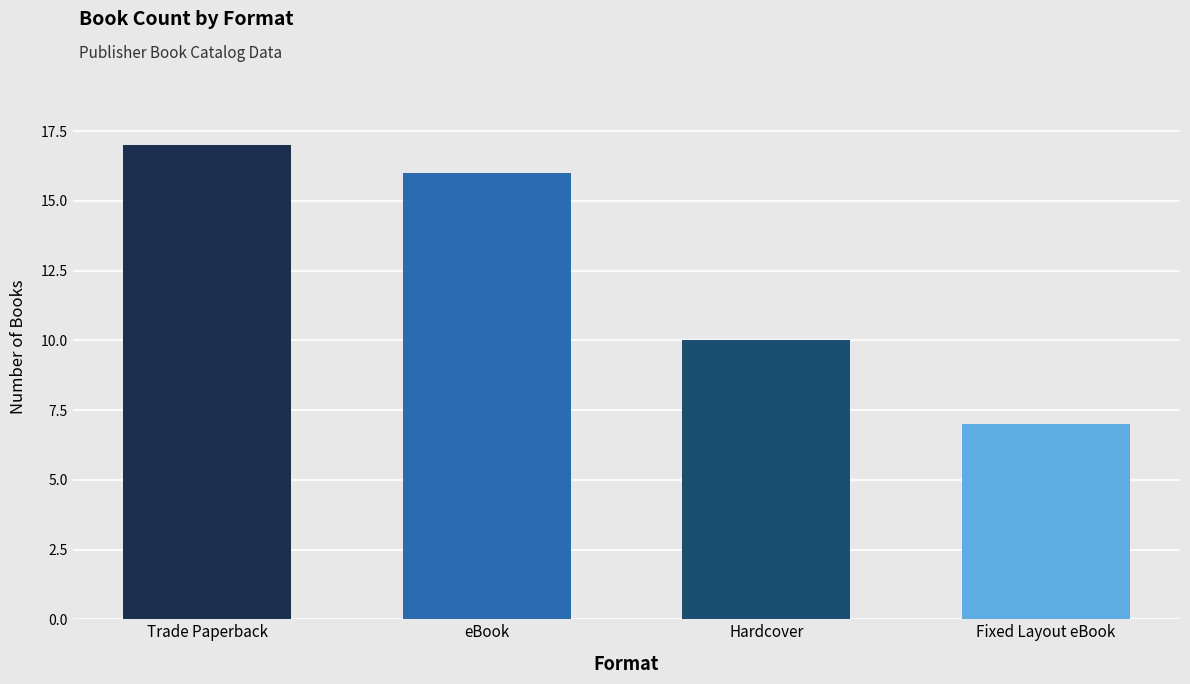

What is the difference between the second highest and second lowest values?

6